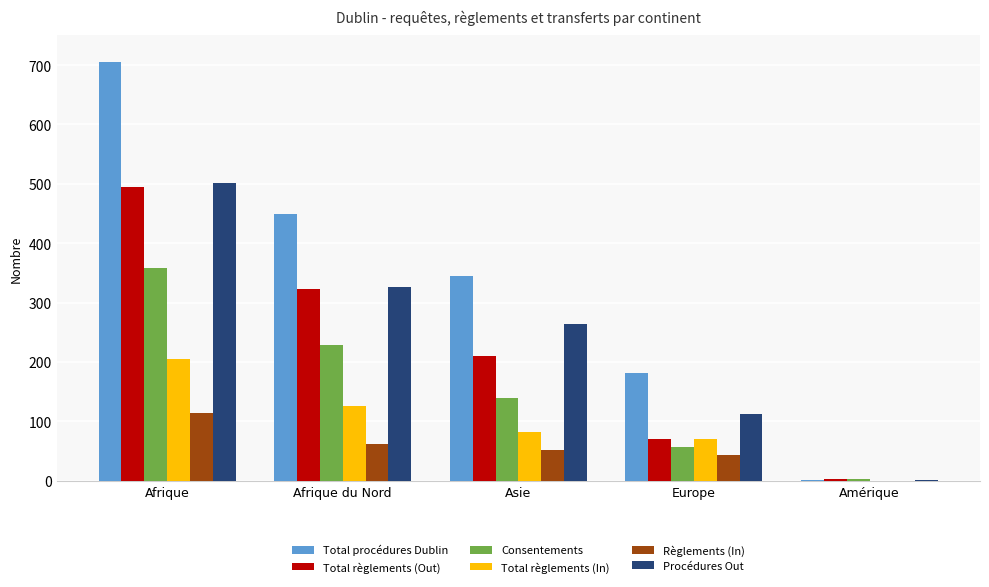

What is the maximum value for Règlements (In)?

114